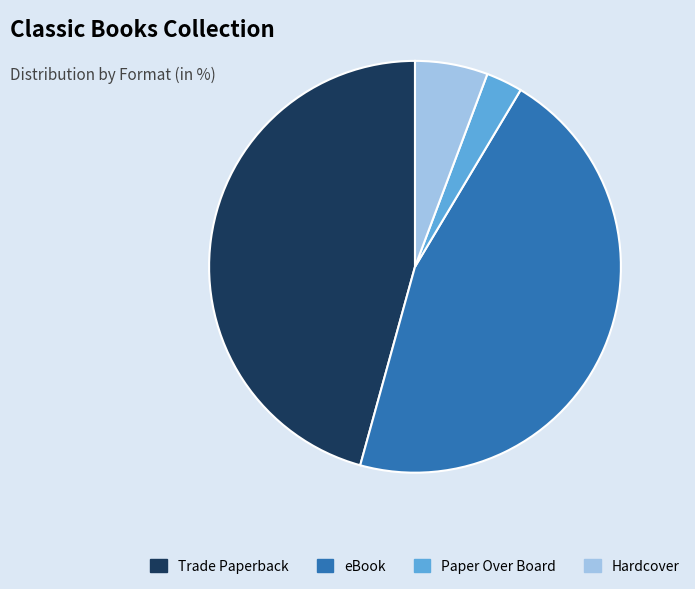

Is it true that Paper Over Board is 3% of the pie?

True